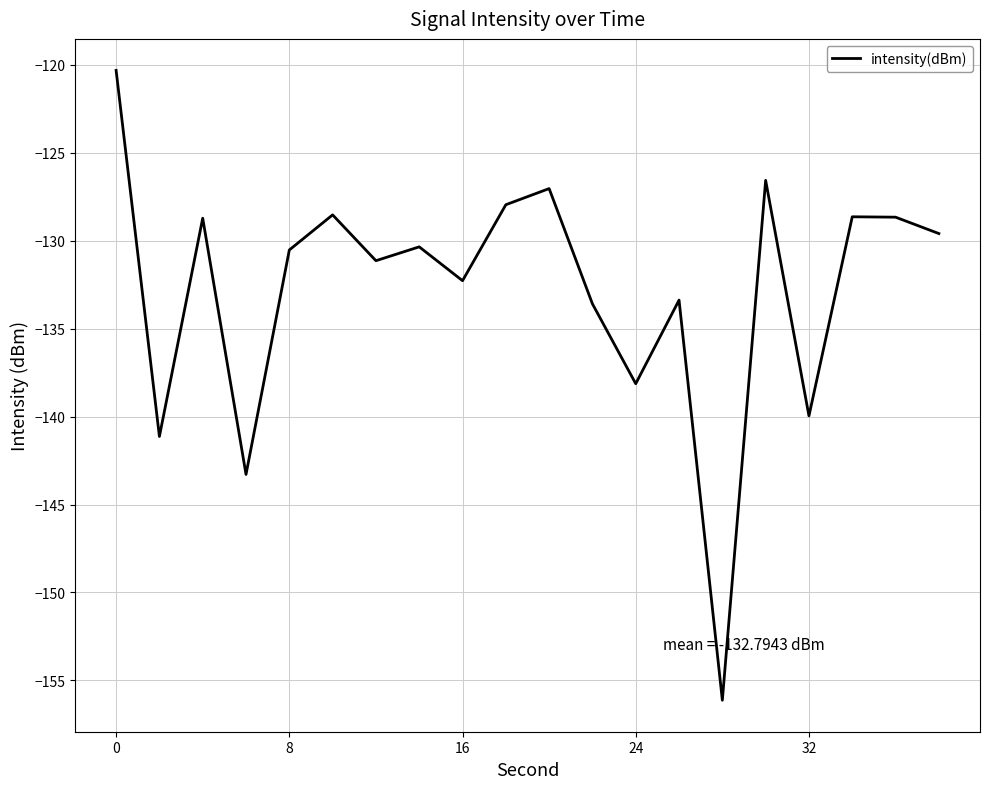

True or false: the data has more than 2 interior local peaks.

True